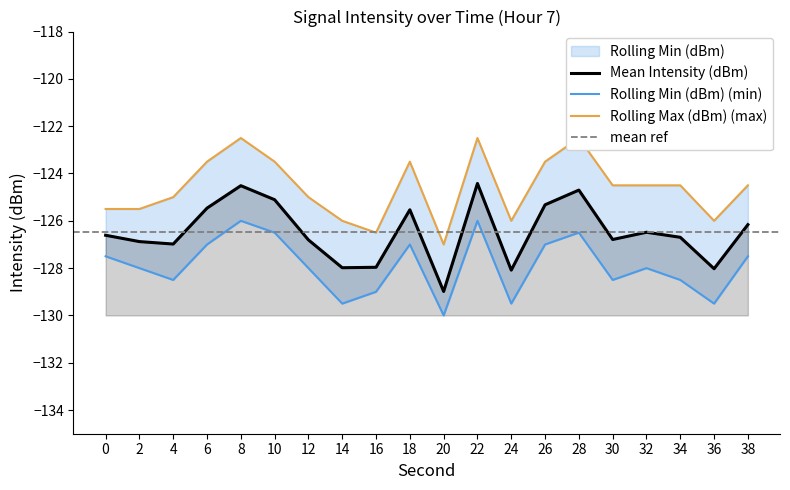

Where is the first local minimum for Rolling Max (dBm)?

16